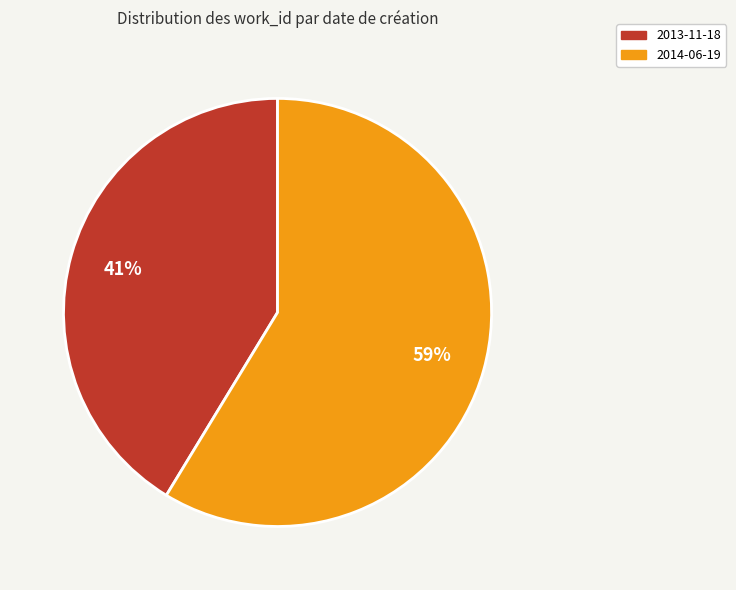

True or false: 2013-11-18 accounts for 41% of the total.

True